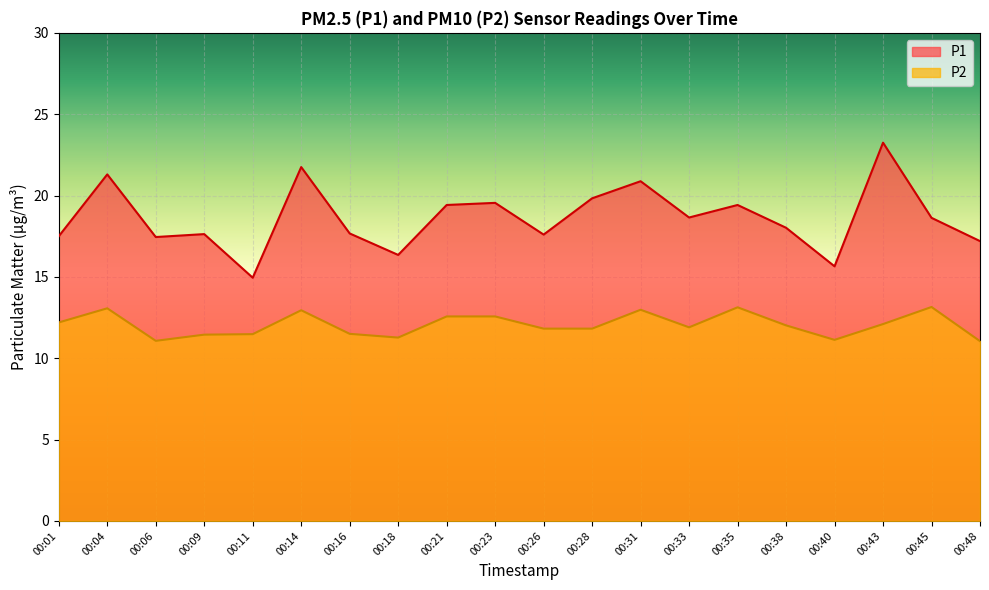

True or false: P2 and P1 intersect in this chart.

False